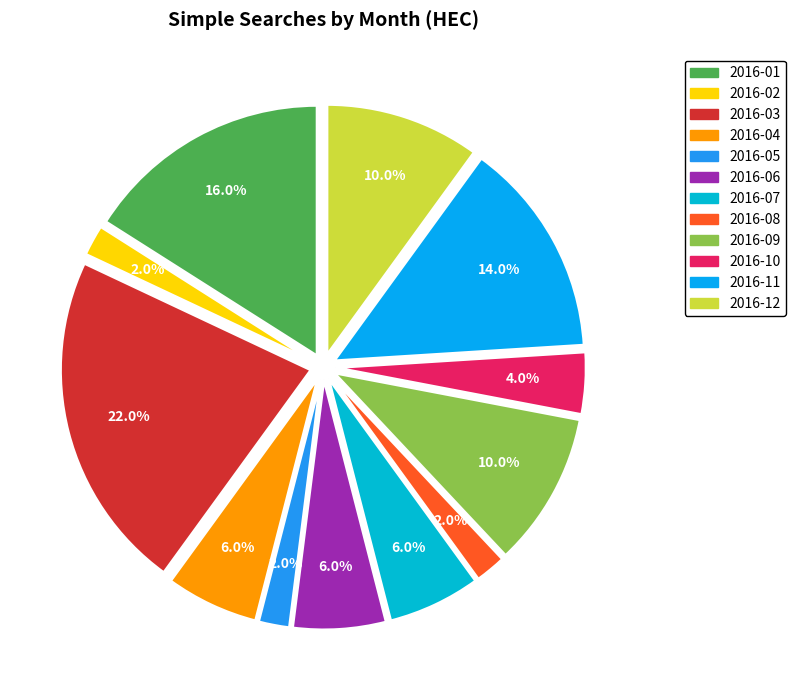

How many segments does this pie chart have?

12